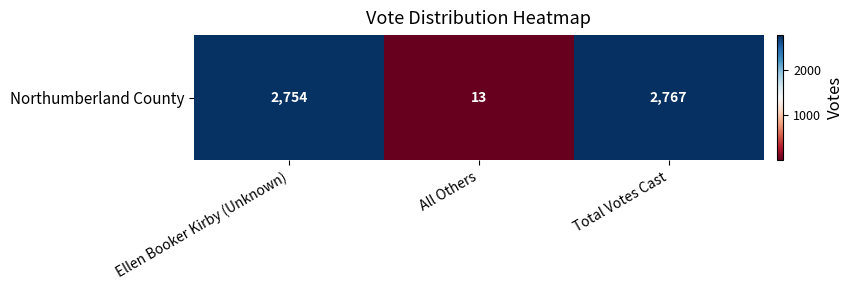

List the labels in order of value, smallest first.

All Others, Ellen Booker Kirby (Unknown), Total Votes Cast